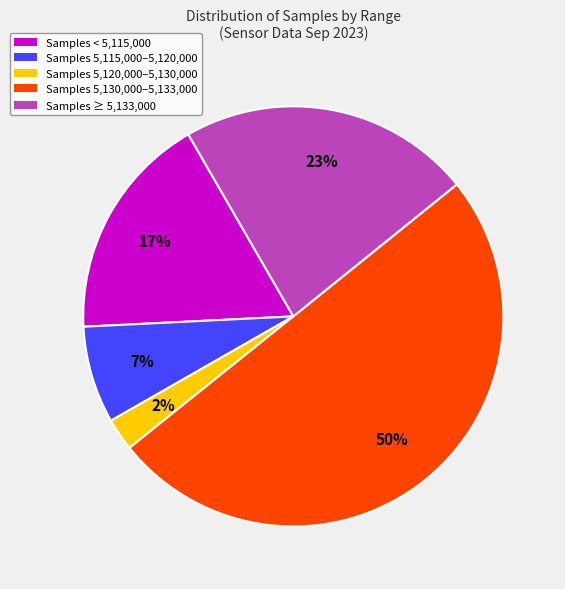

To the nearest percent, what is the average slice percentage?

20%